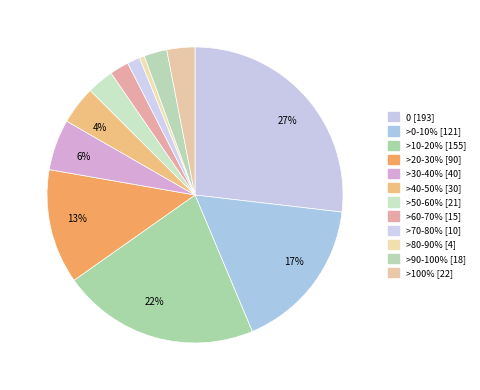

Is it true that >30-40% is 1% of the pie?

False